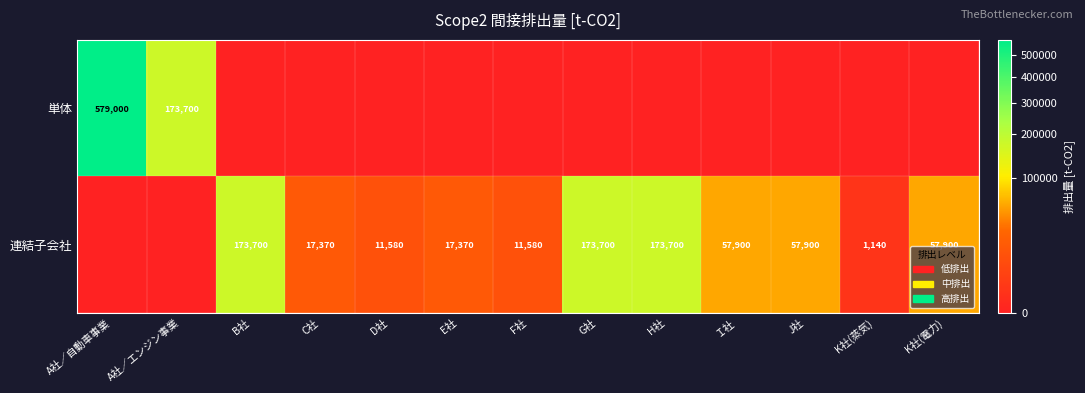

What is the spread (max minus min) of values at D社?

11580